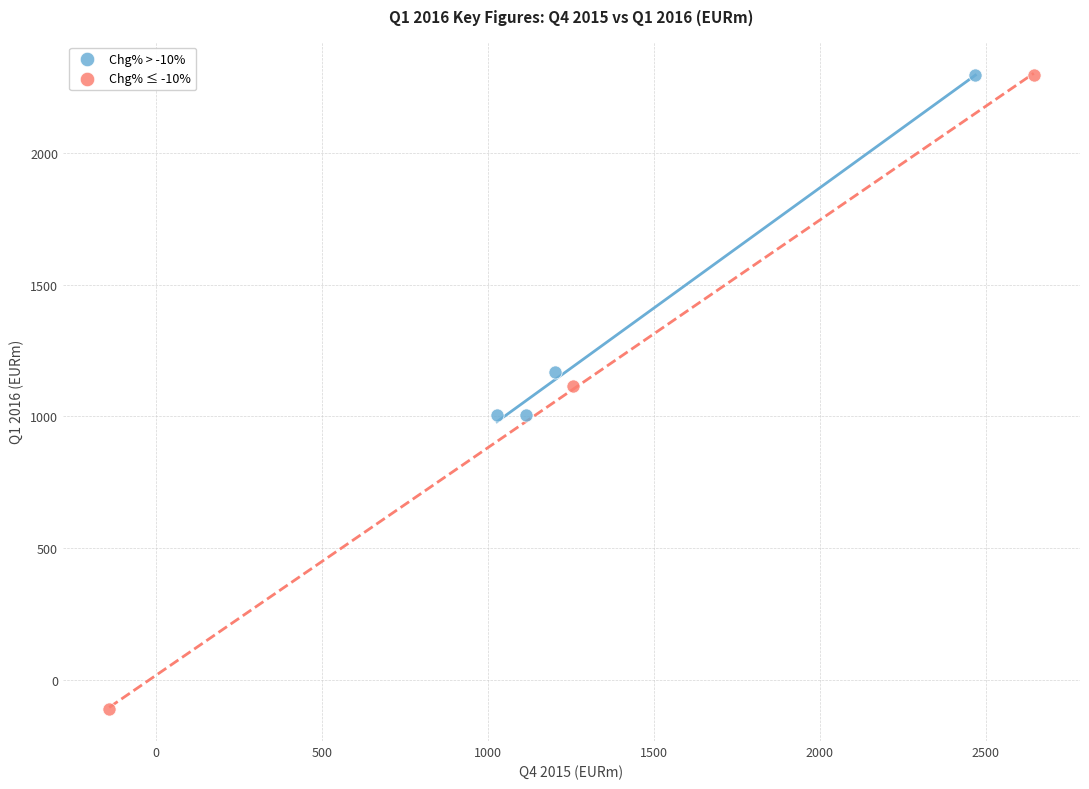

Which series contains the lowest Y value?

Chg% ≤ -10%